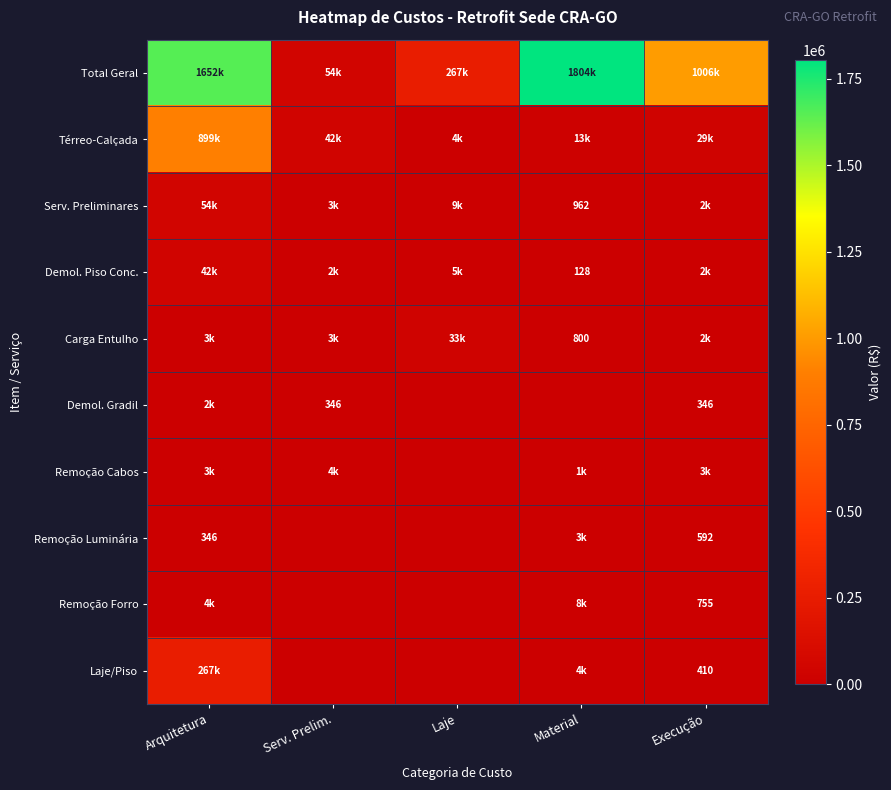

True or false: Demol. Gradil has a value of 346.0 at Serv. Prelim..

True